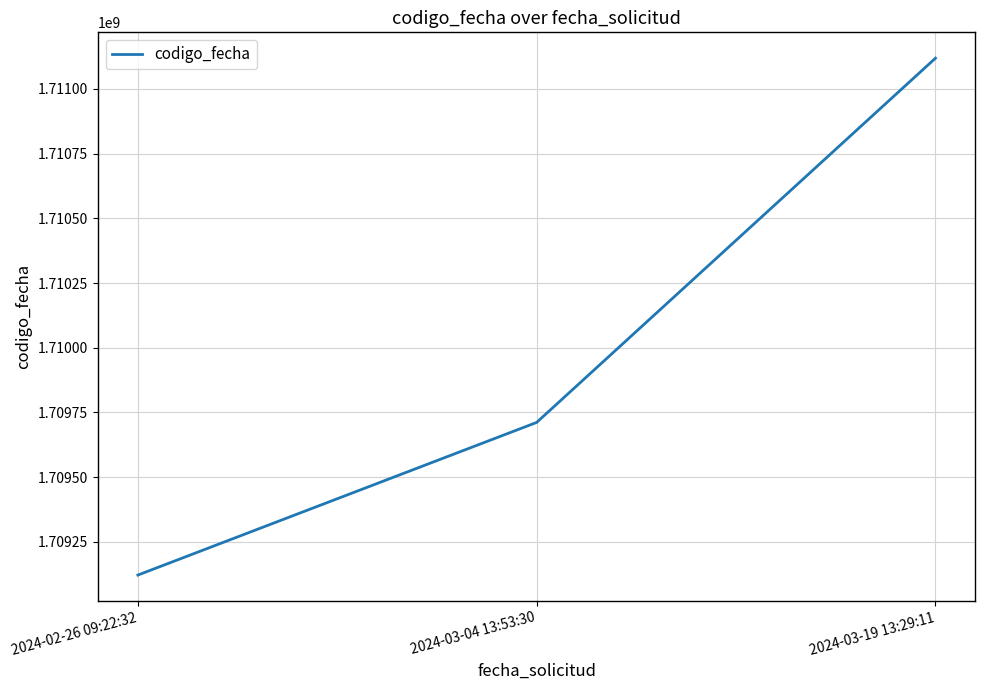

Does the chart display data point markers on the line(s)?

No